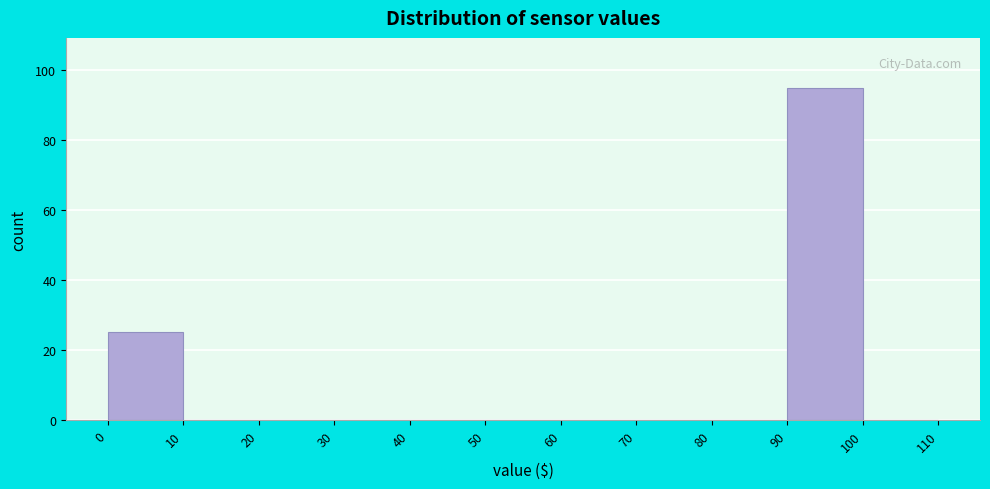

Reading left to right, transcribe this chart: for each bar, give the range it covers on the x-axis and its height. The values are not printed on the chart, so give them approximately, as read against the axis.

0 to 10: 26
10 to 20: 0
20 to 30: 0
30 to 40: 0
40 to 50: 0
50 to 60: 0
60 to 70: 0
70 to 80: 0
80 to 90: 0
90 to 100: 96
100 to 110: 0